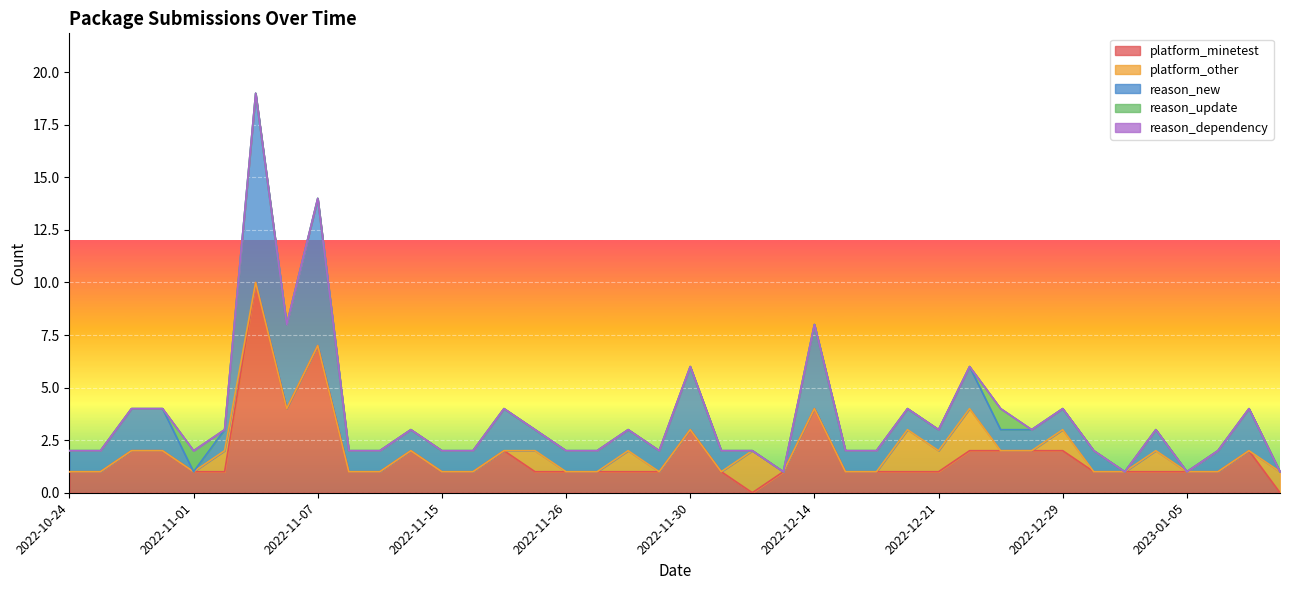

True or false: platform_minetest has a value of 2 at 2022-11-13.

True